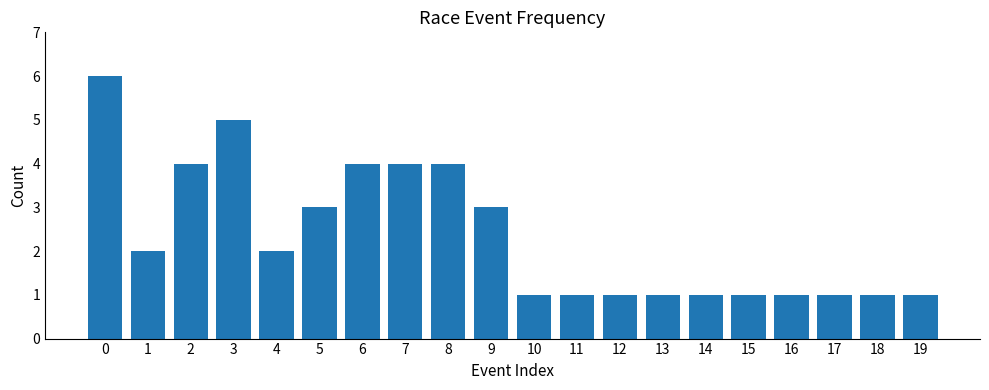

Count the number of categories in the chart.

20